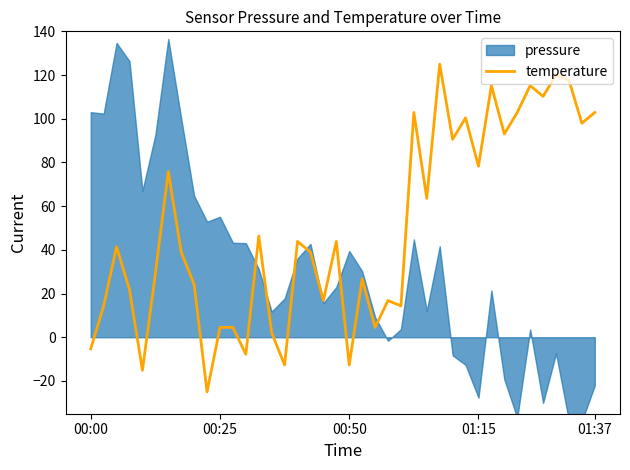

What is the ratio of the value at 6 to the value at 18?

4.5